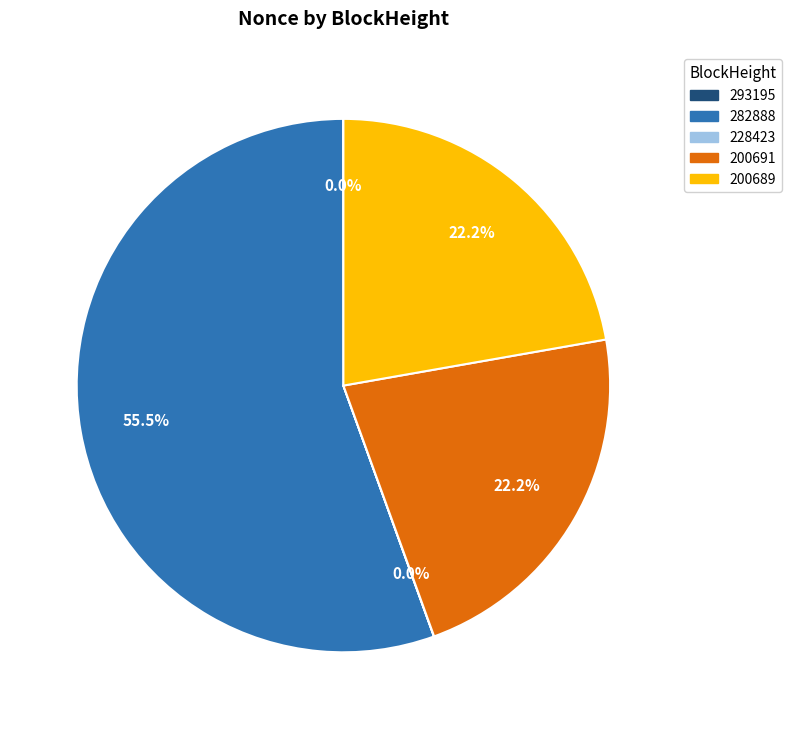

Is there a majority slice in this chart?

Yes